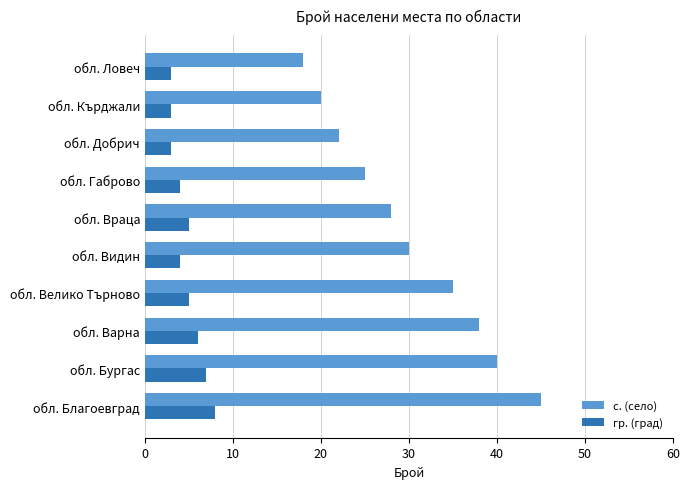

Which series has the largest total across all categories?

с. (село)